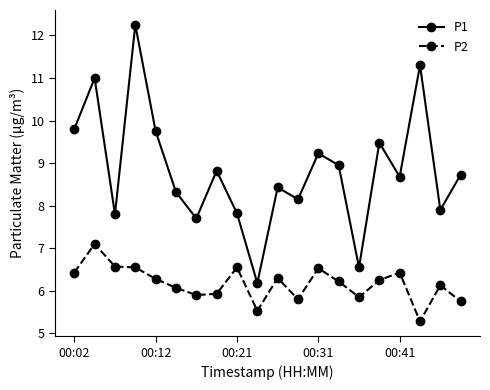

Does the chart have visible grid lines?

No